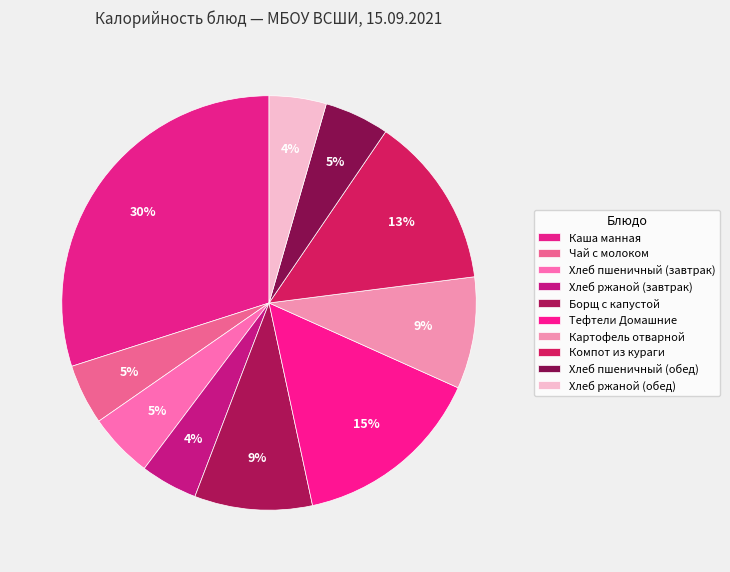

The Хлеб ржаной (завтрак) slice represents 1% of the pie. True or false?

False